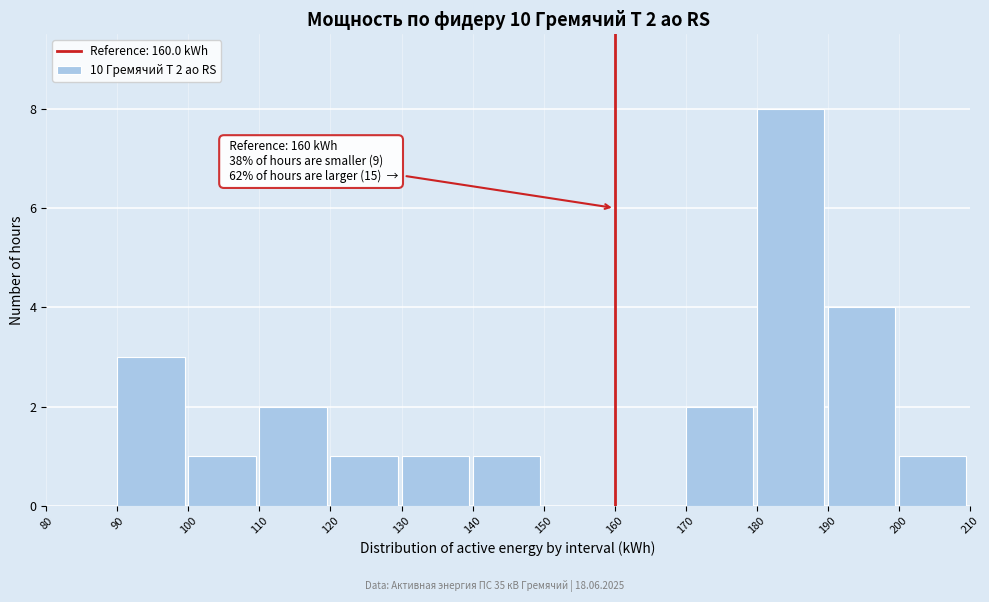

Over which range of the x-axis is the bar tallest?

180 to 190